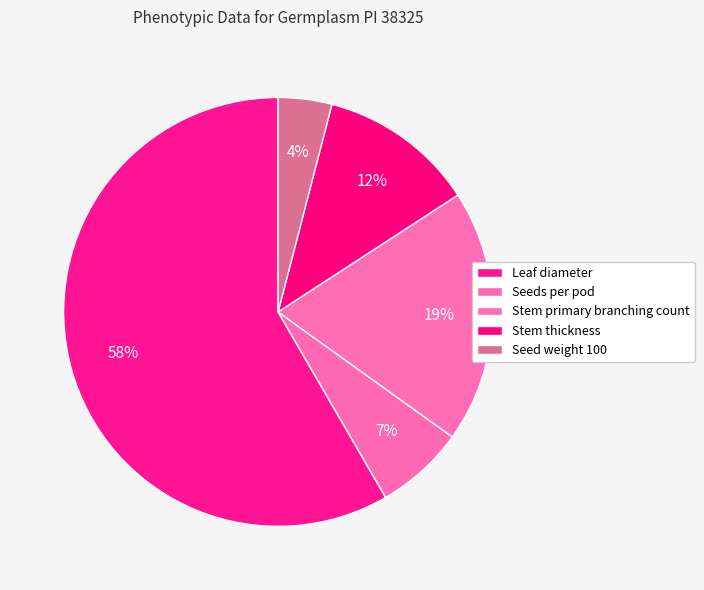

Is it true that Stem primary branching count is 19% of the pie?

True